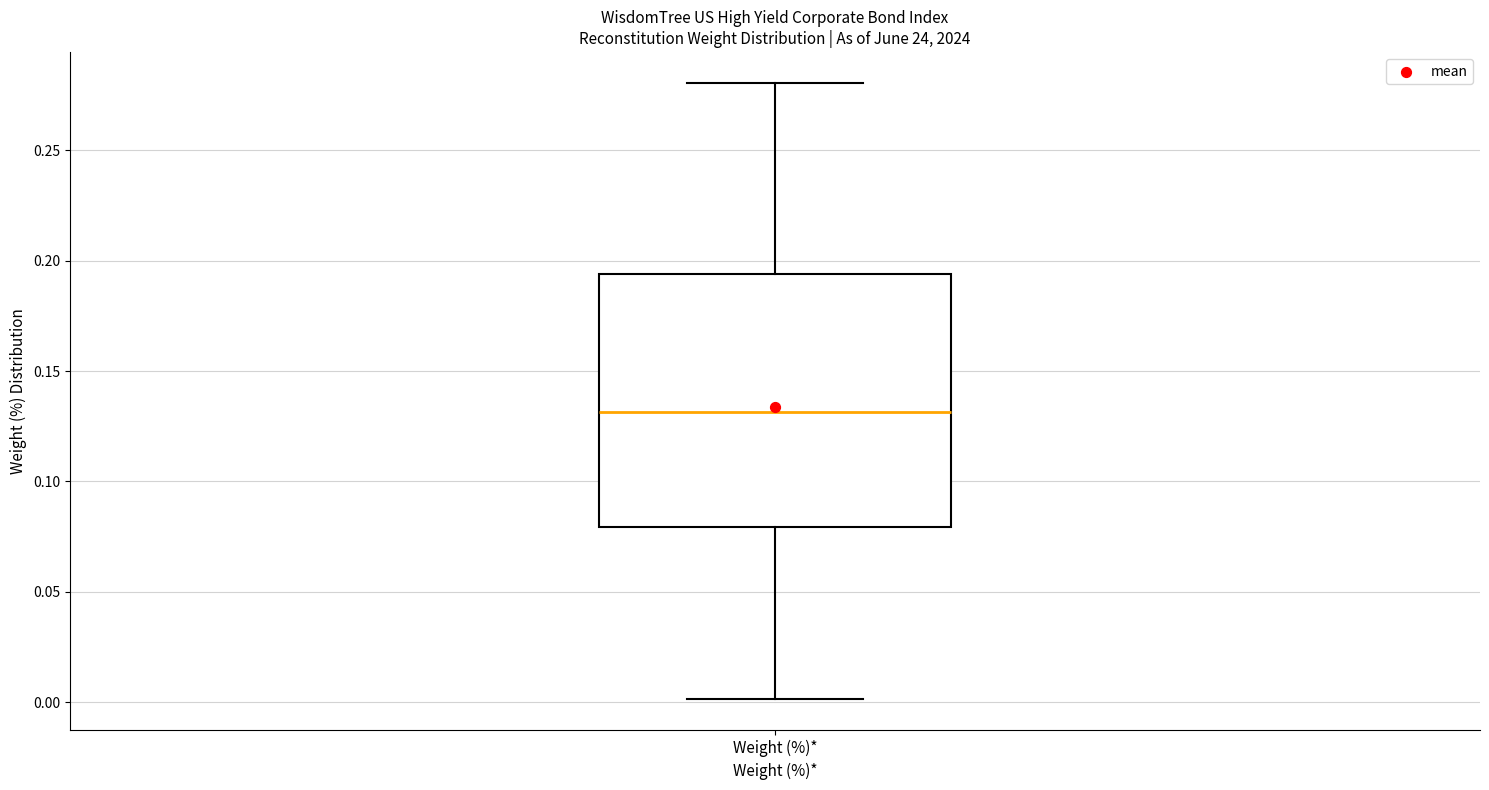

Read this box plot against the y-axis: the position of the median line, the range covered by the box, and the ends of both whiskers. The values are not printed on the chart, so give them approximately, as read against the axis.

median 0.130, box 0.080 to 0.195, whiskers 0.000 to 0.280